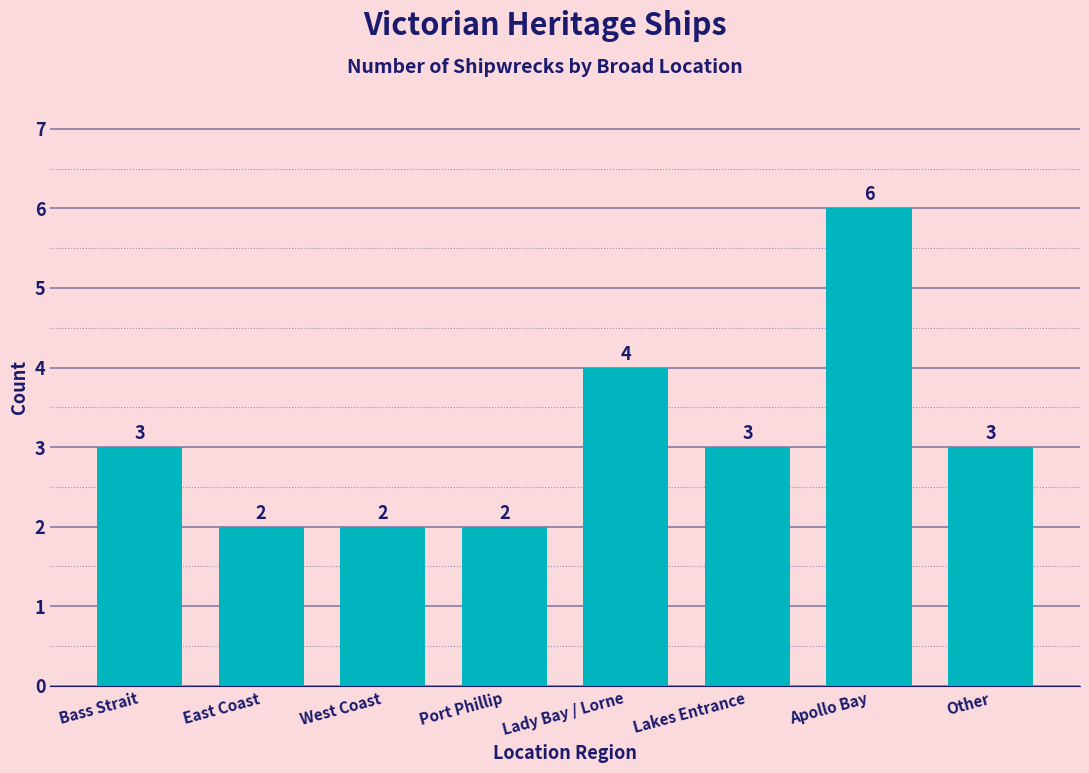

How many values are below 3?

3